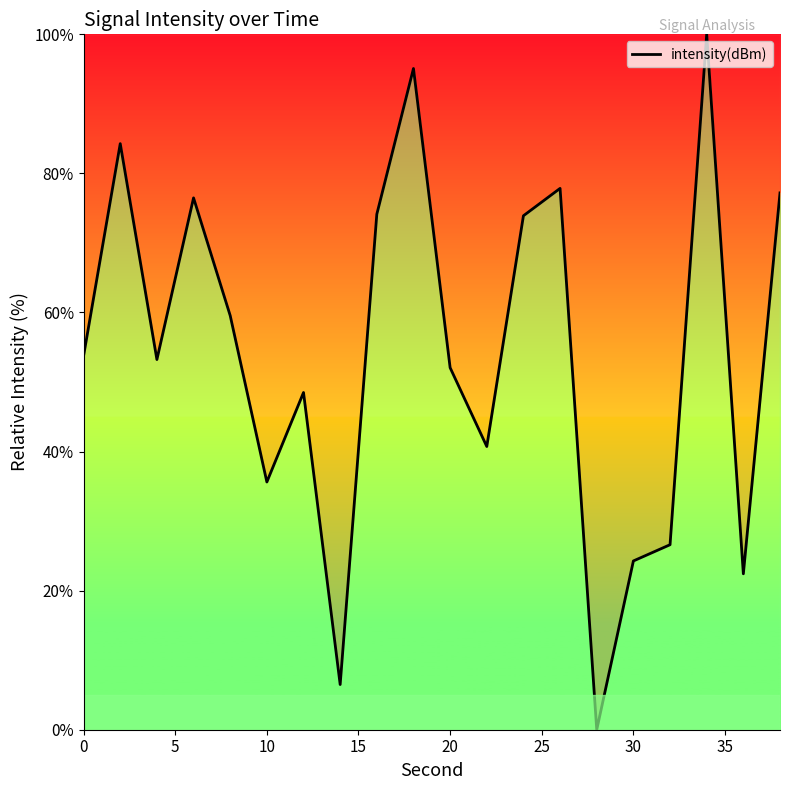

What is the difference between the maximum and minimum values?

100.0